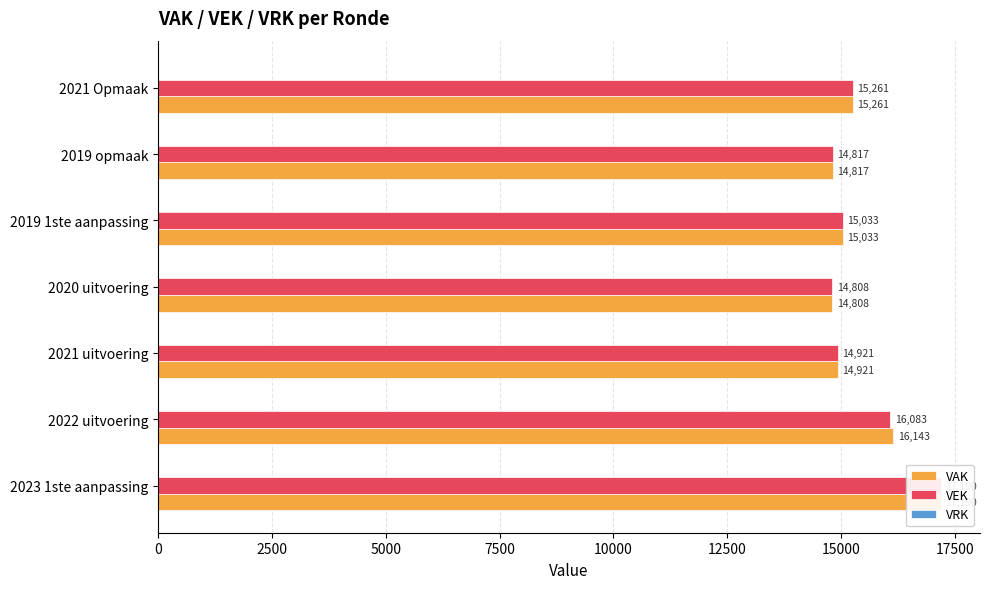

Between 10000 and 12500, which series saw the biggest shift?

VAK